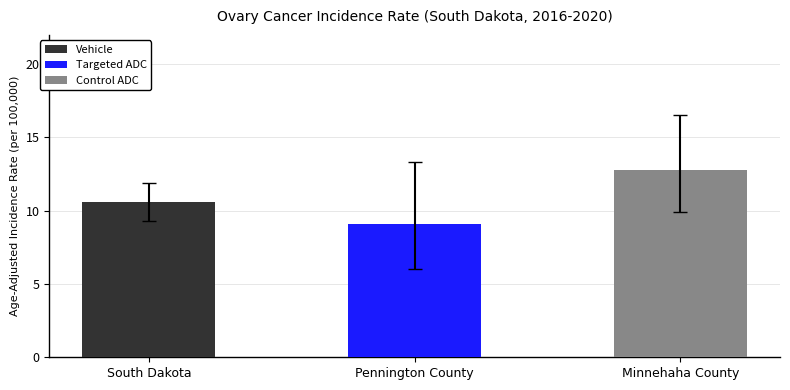

What is the difference between the maximum and minimum values in the Upper 95% CI series?

4.6